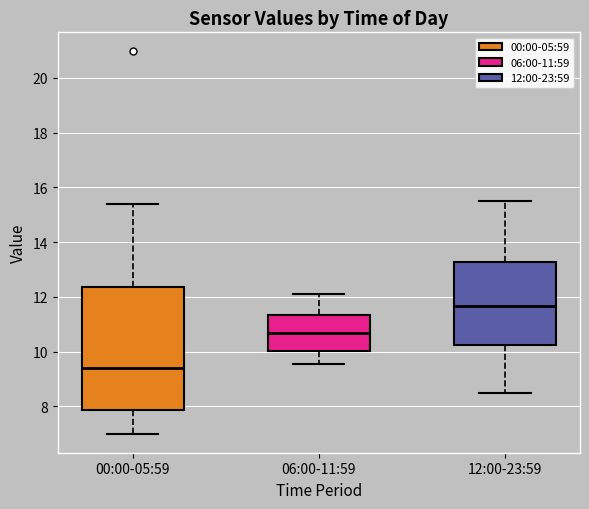

Which box's median line is the lowest?

00:00-05:59